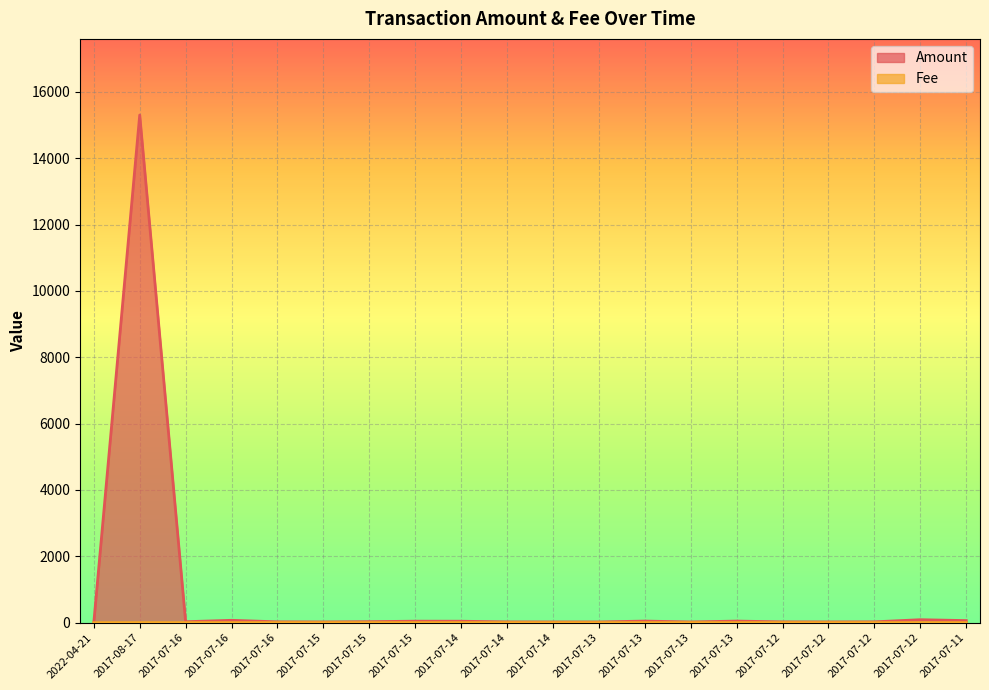

What is the sum of all Fee values?

20.1